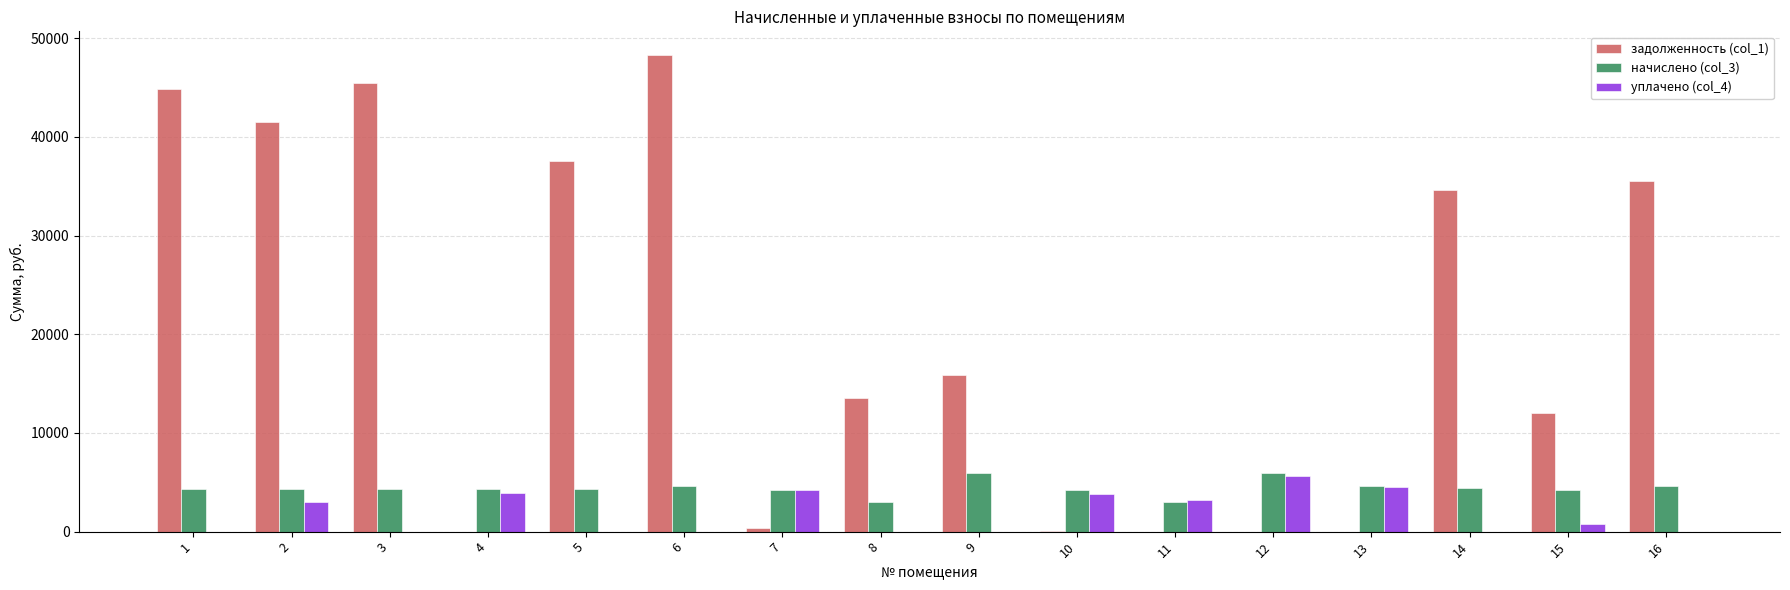

What is the maximum value for уплачено (col_4)?

5591.8